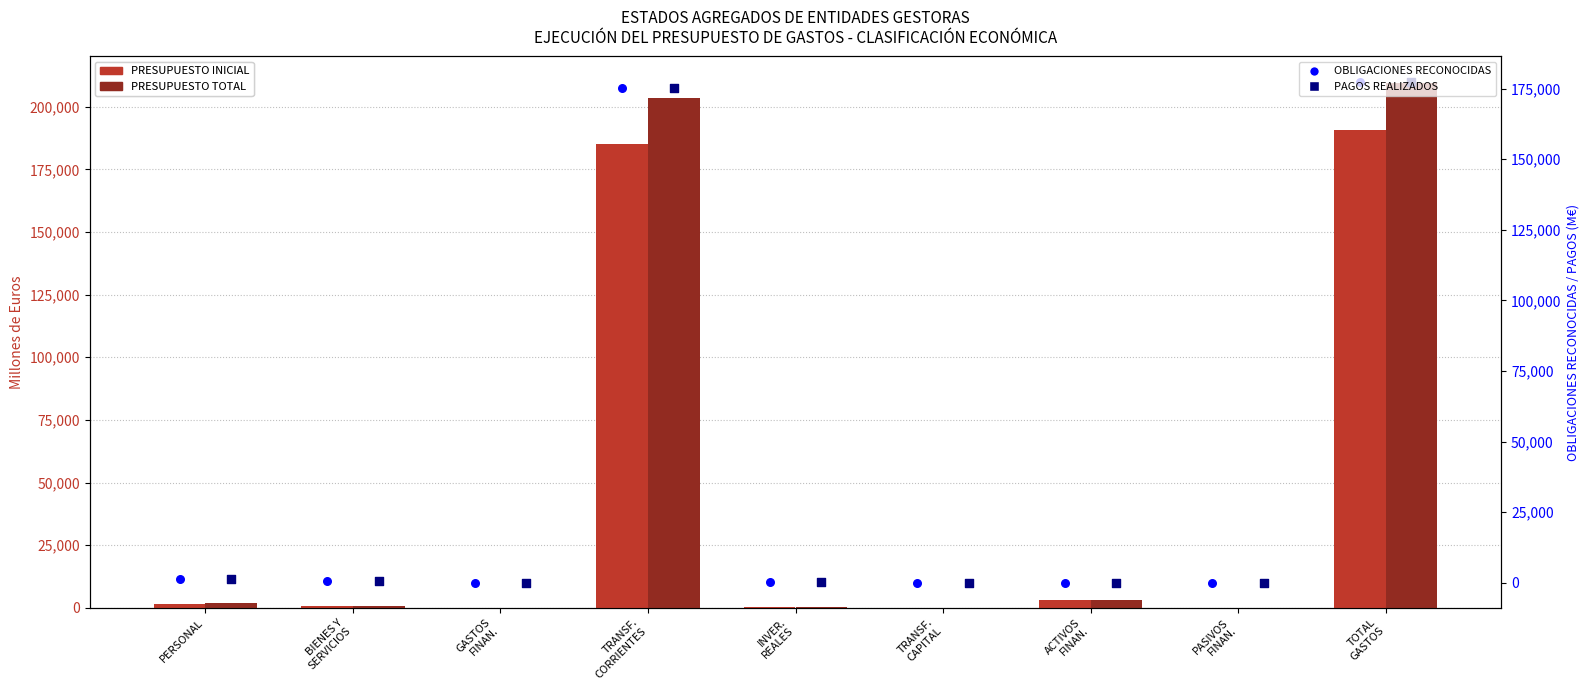

Which series has the largest total across all categories?

PRESUPUESTO TOTAL